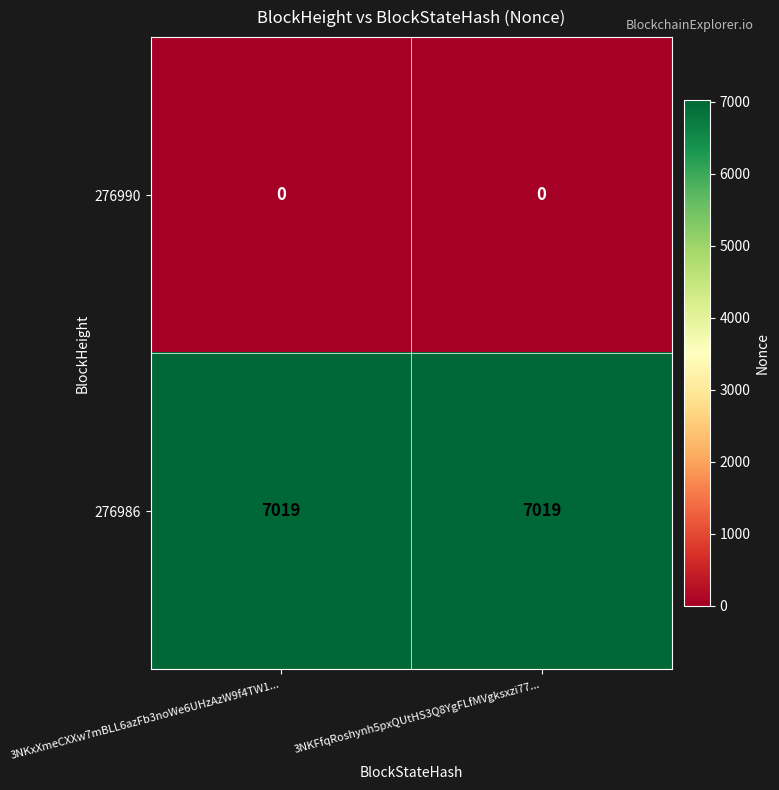

What is the spread (max minus min) of values at 3NKFfqRoshynh5pxQUtHS3Q8YgFLfMVgksxzi77...?

7019